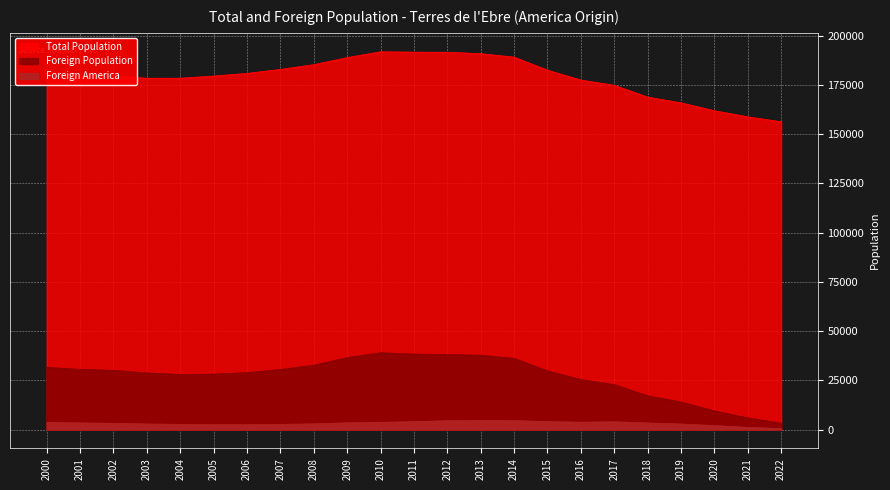

The value of Foreign America at 2019 is 4285. True or false?

False